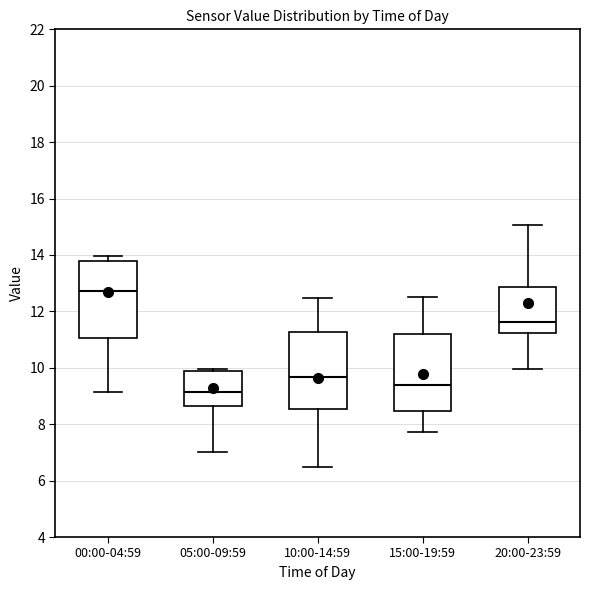

Where does the lower whisker of the box for 10:00-14:59 end on the y-axis? The values are not printed on the chart, so give them approximately, as read against the axis.

6.4